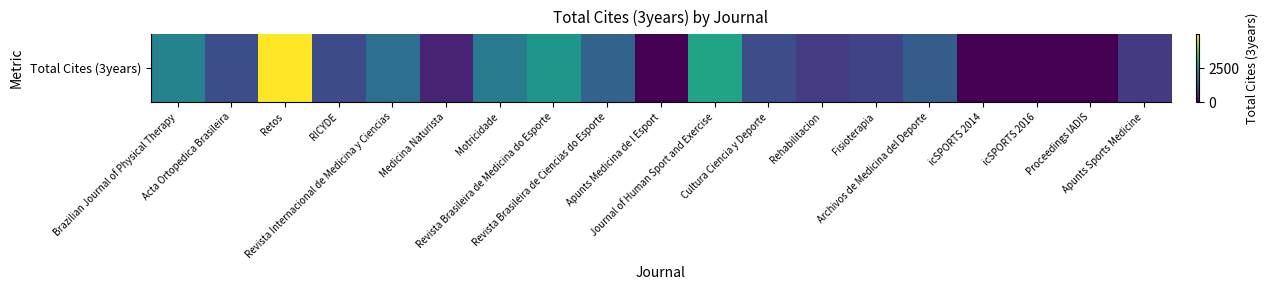

What is the greatest value displayed?

4981